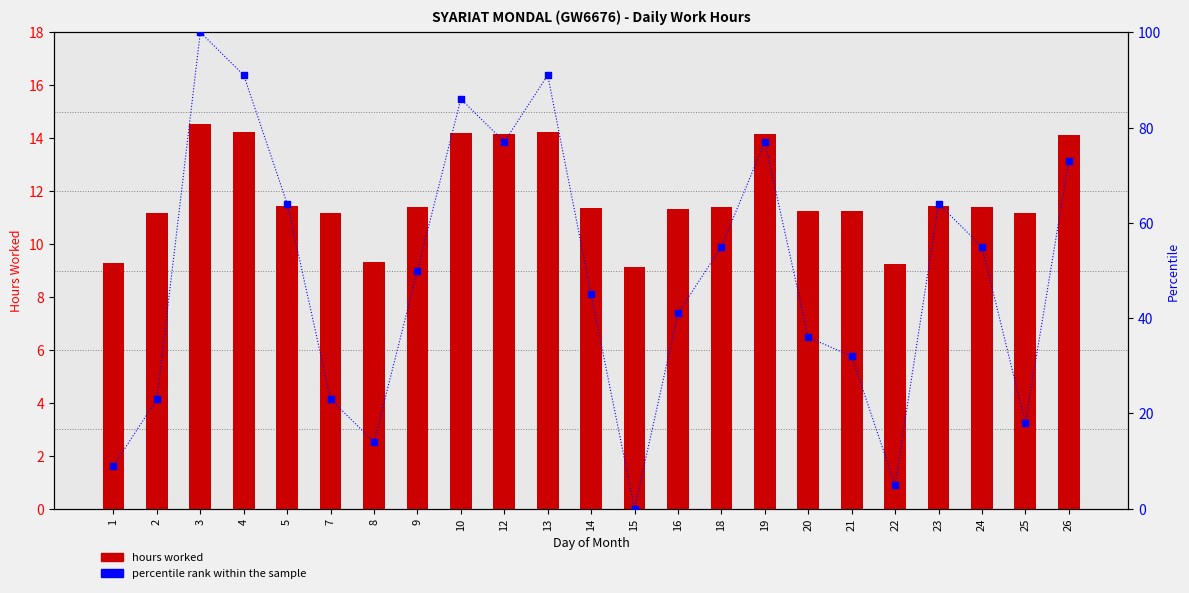

Which series contains the highest Y value?

percentile rank